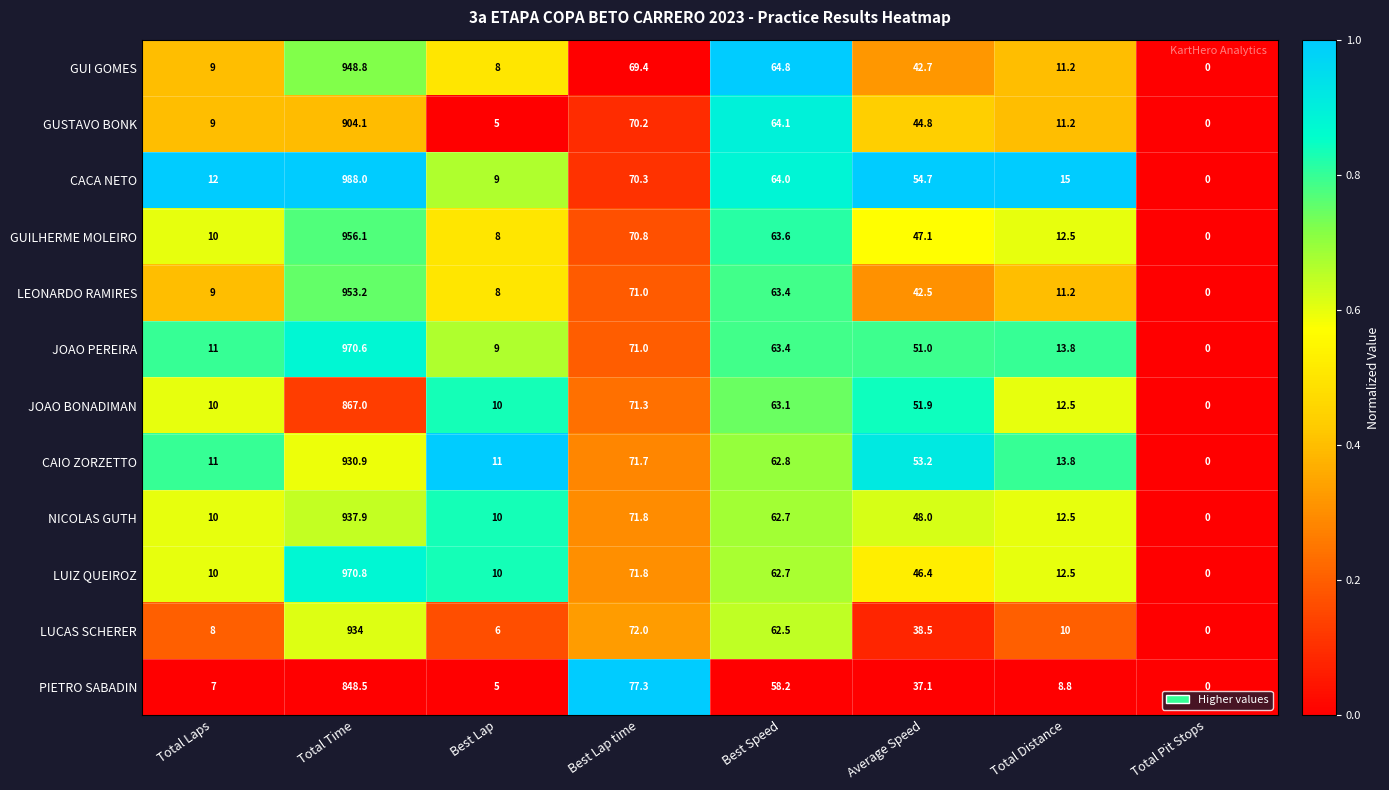

Rank the series at Average Speed from lowest to highest value.

PIETRO SABADIN, LUCAS SCHERER, LEONARDO RAMIRES, GUI GOMES, GUSTAVO BONK, LUIZ QUEIROZ, GUILHERME MOLEIRO, NICOLAS GUTH, JOAO PEREIRA, JOAO BONADIMAN, CAIO ZORZETTO, CACA NETO